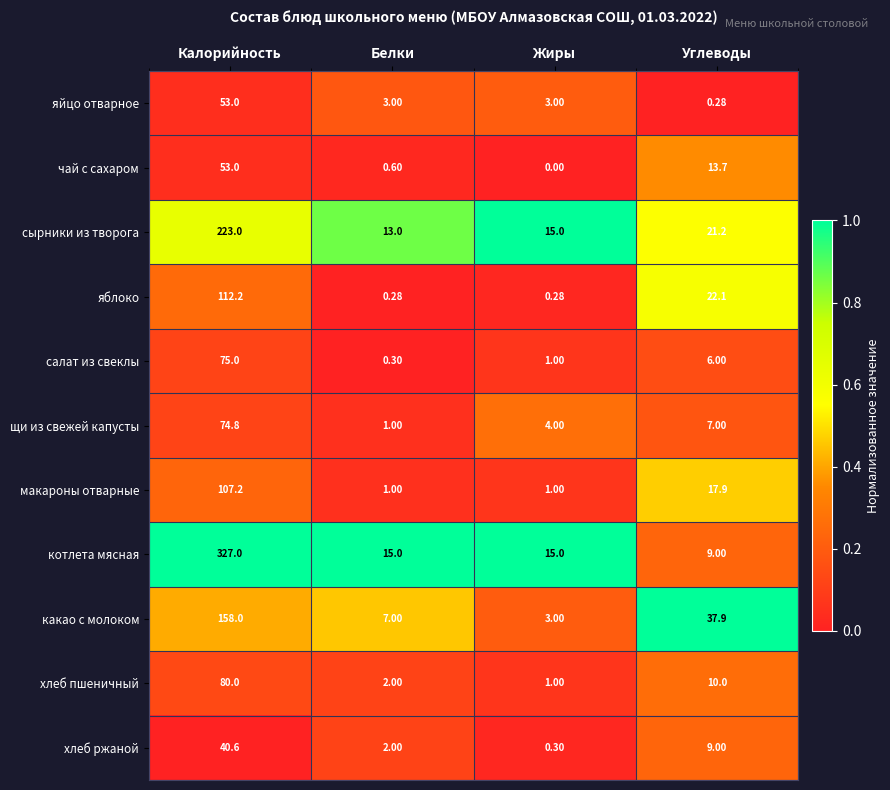

What is the total value across all series at Калорийность?

1303.8